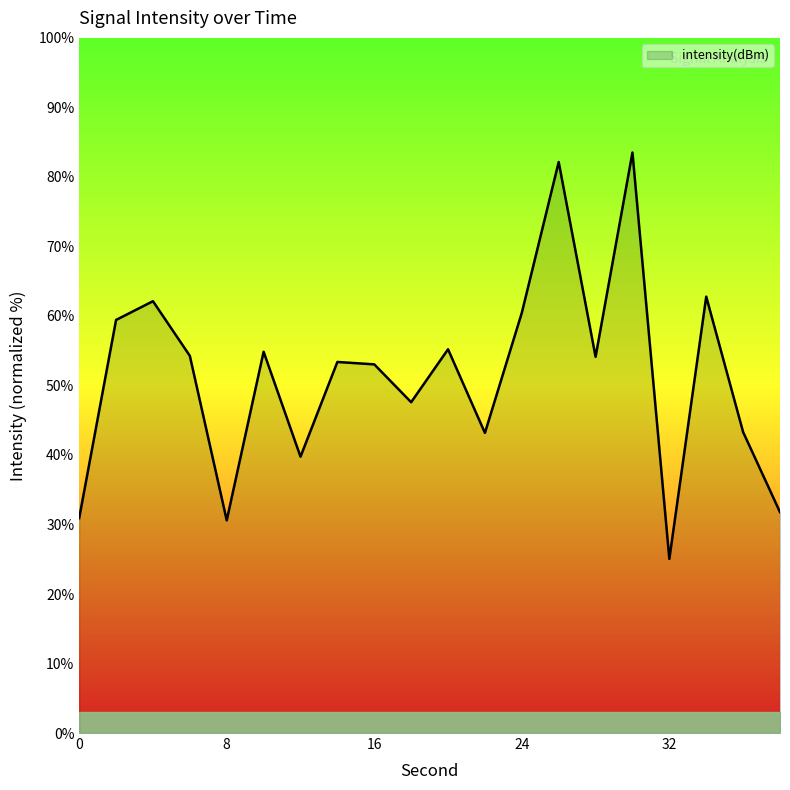

What is the greatest value displayed?

83.5